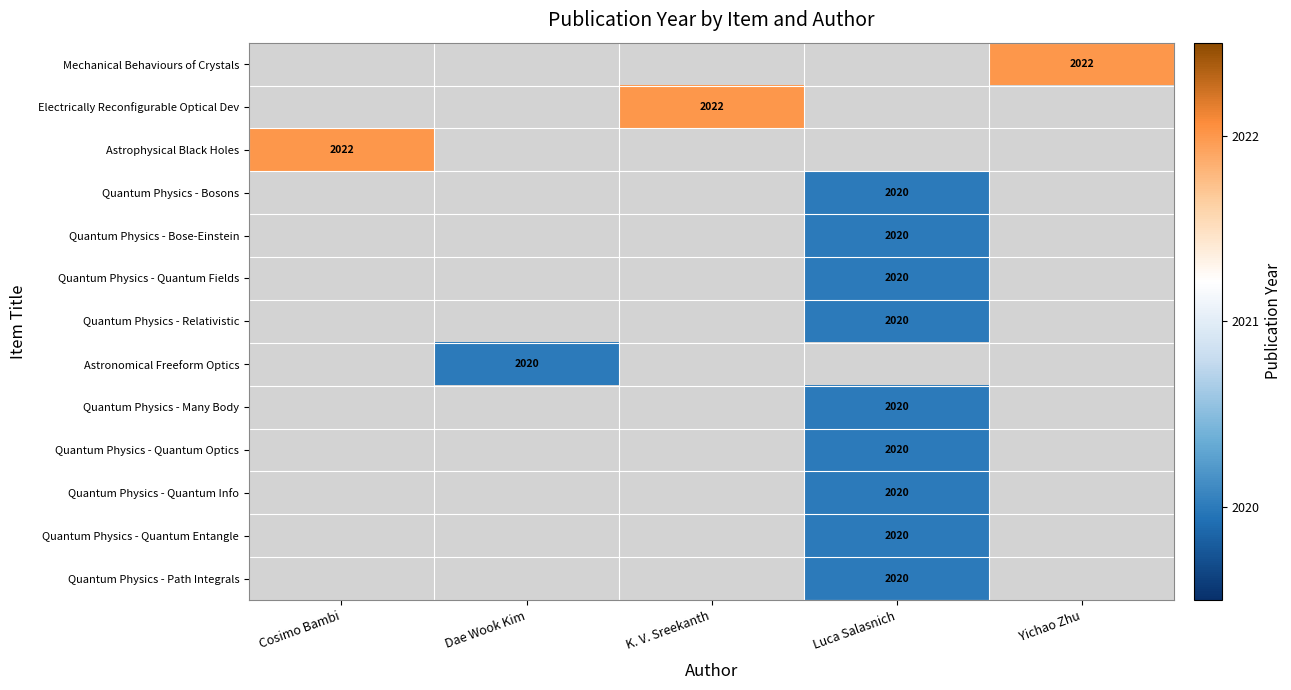

Which category has the highest value across all series?

Yichao Zhu